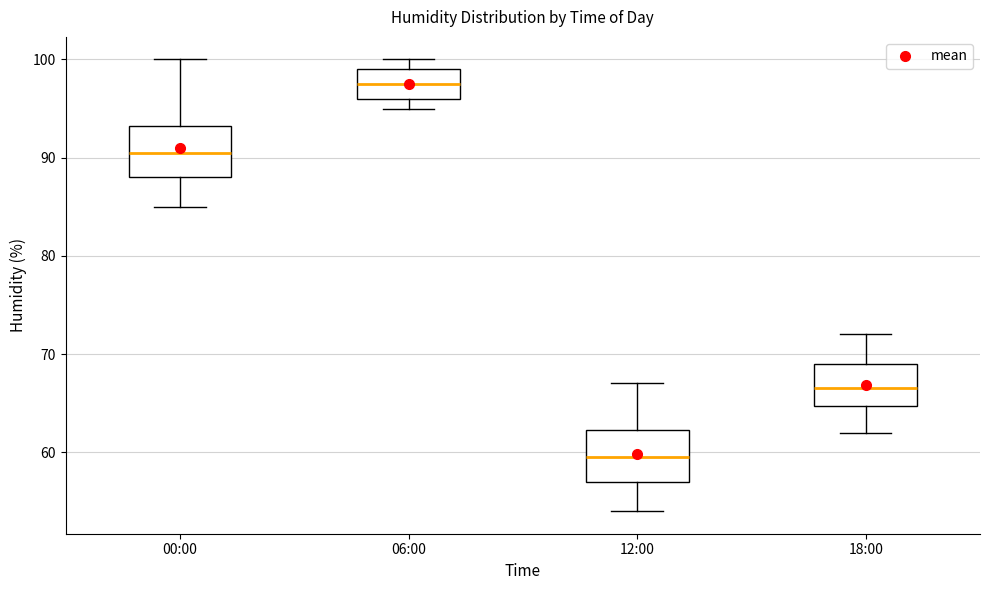

Reading left to right, read every box against the y-axis: the position of its median line, the range the box covers, and the ends of its whiskers. The values are not printed on the chart, so give them approximately, as read against the axis.

00:00: median 91, box 88 to 93, whiskers 85 to 100
06:00: median 98, box 96 to 99, whiskers 95 to 100
12:00: median 60, box 57 to 62, whiskers 54 to 67
18:00: median 67, box 65 to 69, whiskers 62 to 72